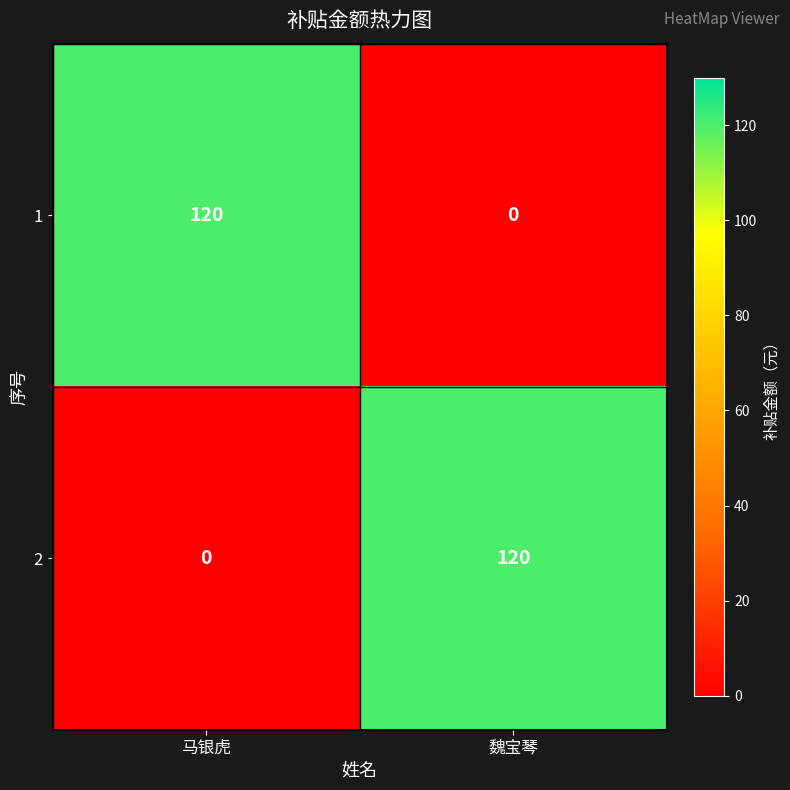

The value of 2 at 魏宝琴 is 120. True or false?

True